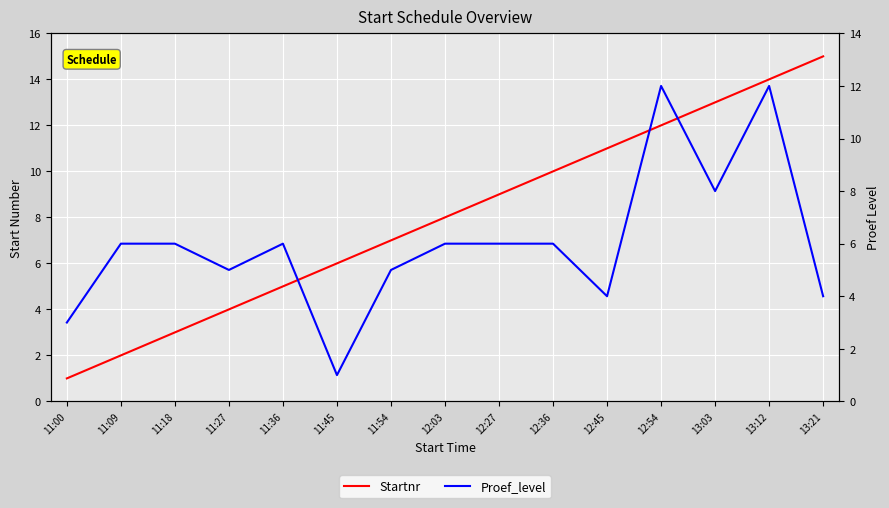

Which category has the lowest value across all series?

11:00